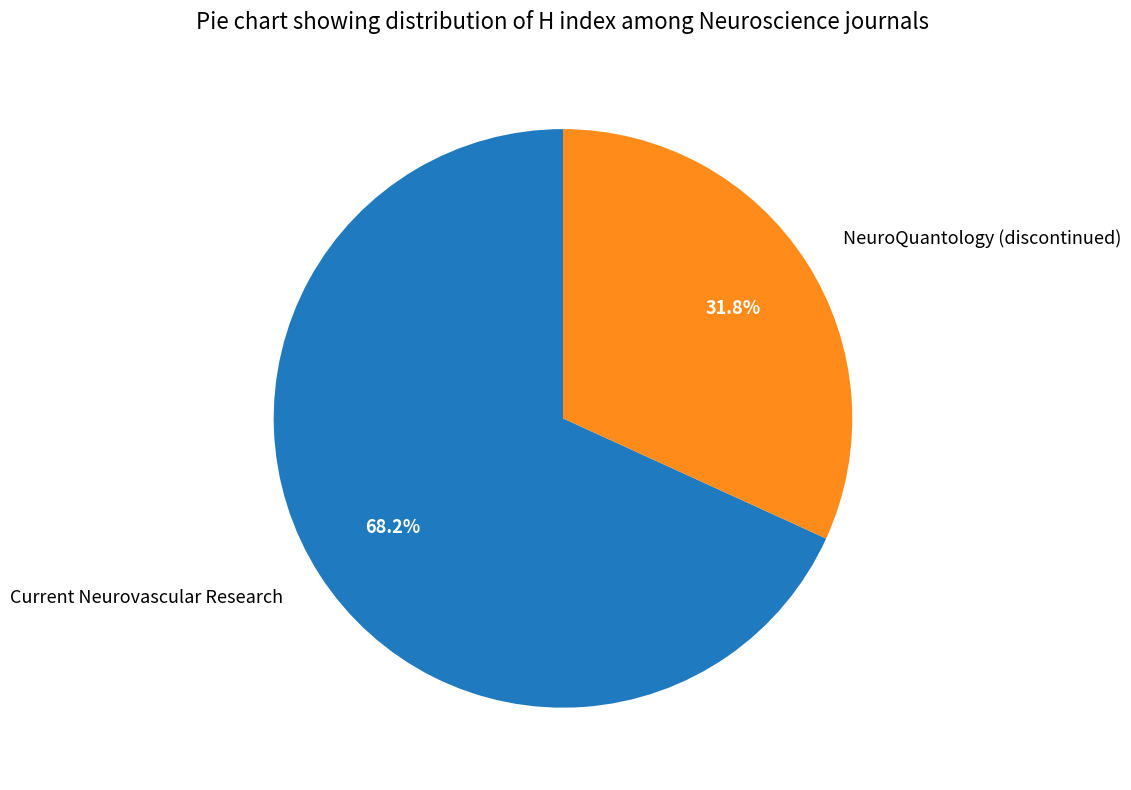

Which slice represents more than half of the pie?

Current Neurovascular Research